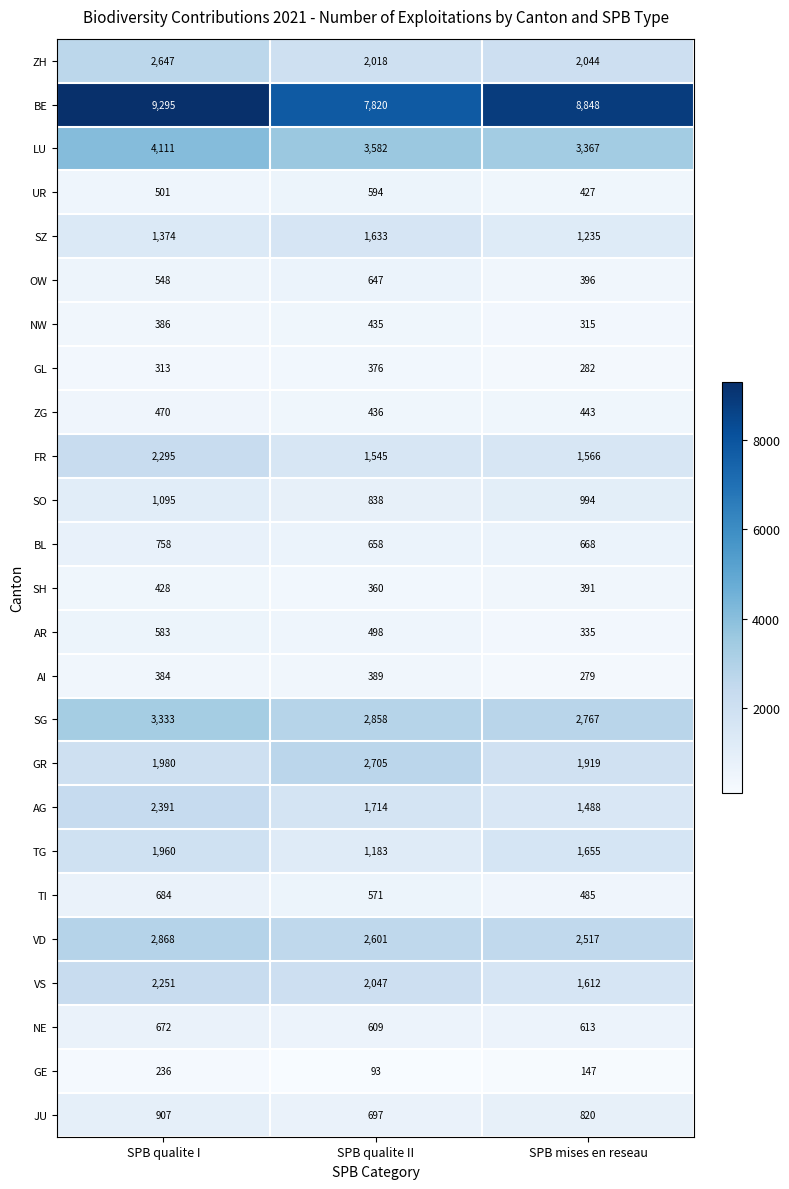

The FR series shows 2356 at SPB qualite II. True or false?

False